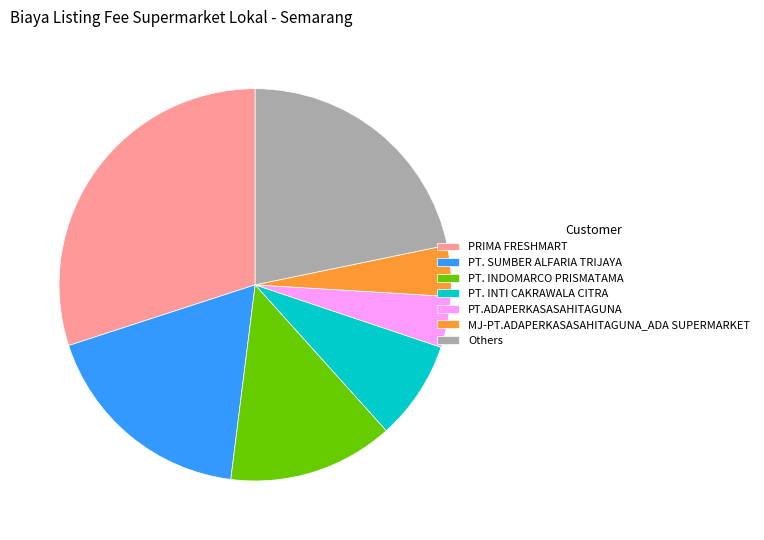

Do PT. INTI CAKRAWALA CITRA and Others together represent more than half of the pie?

No